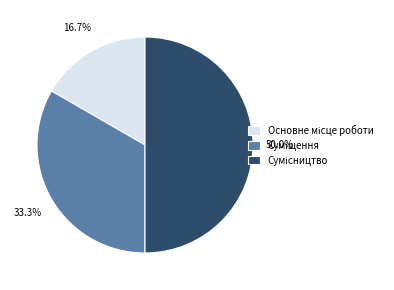

To the nearest percent, what is the difference between the Сумісництво and Суміщення slice percentages?

17%